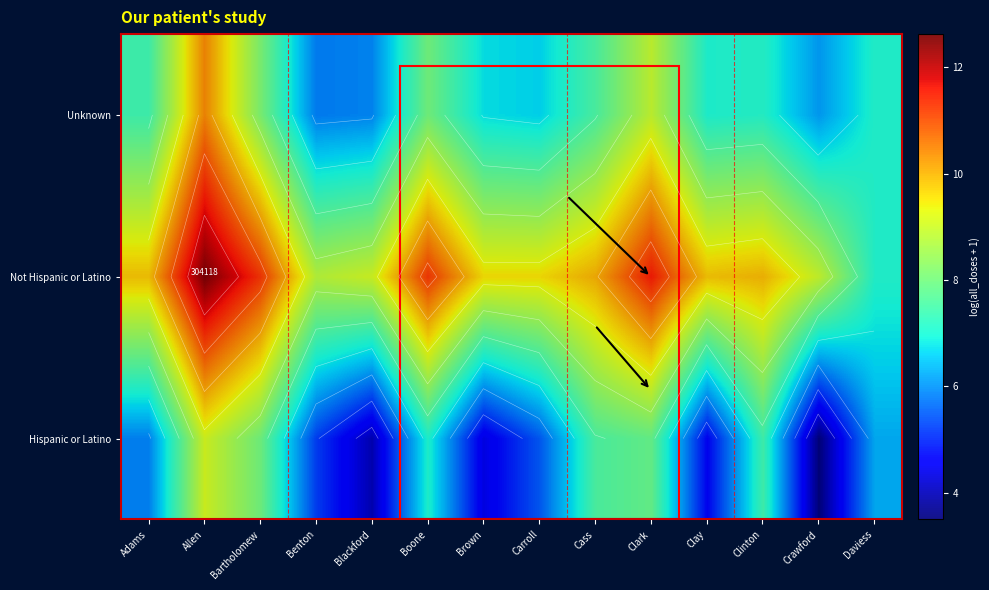

Is it true that Hispanic or Latino equals 3.5 at Clark?

False